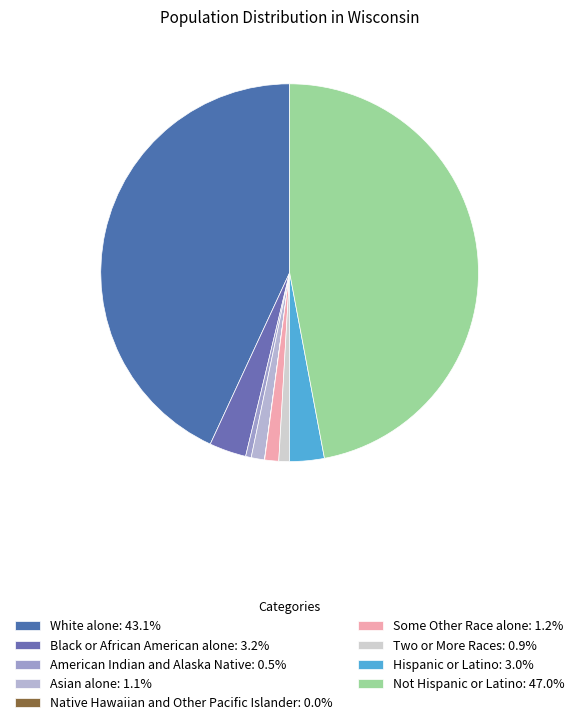

How much of the chart is everything except Black or African American alone?

96.8%